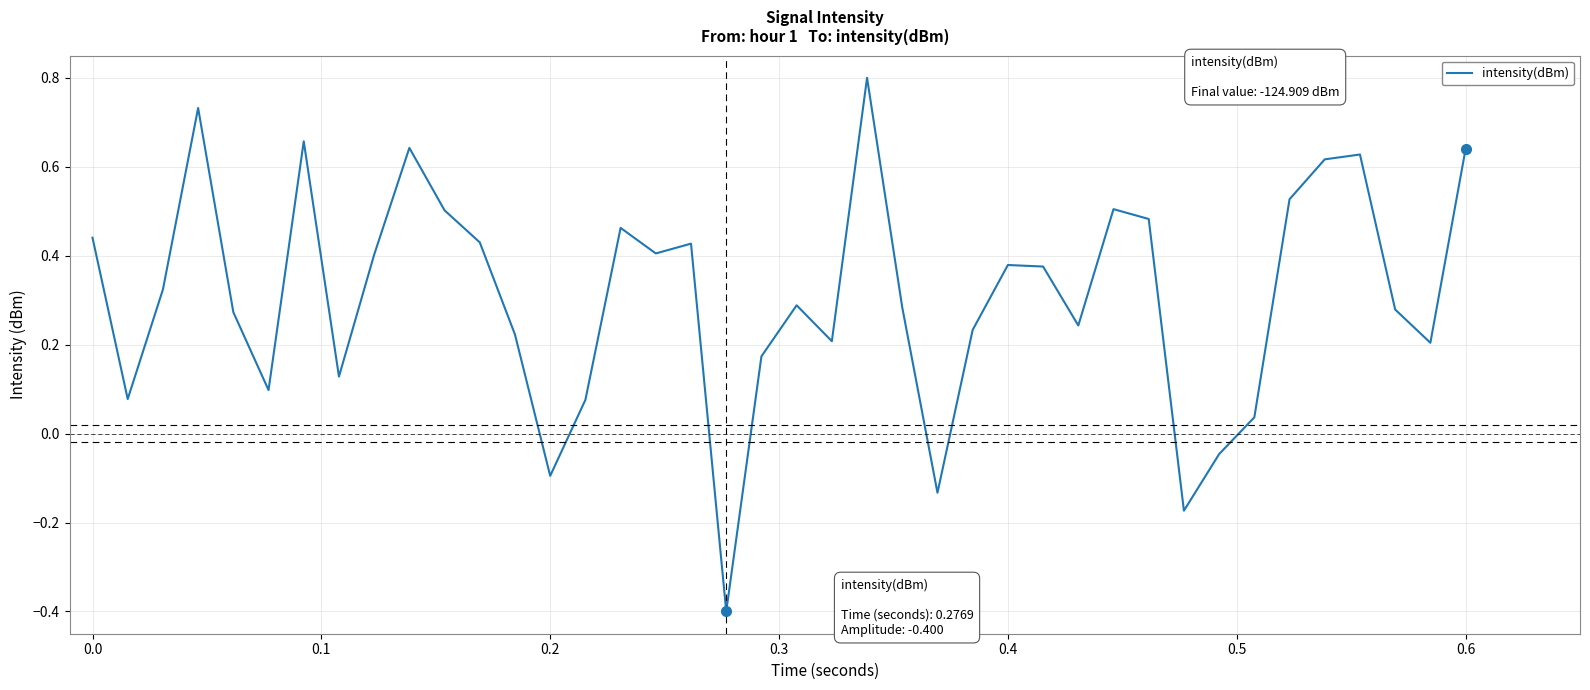

What is the maximum value shown in the chart?

0.8